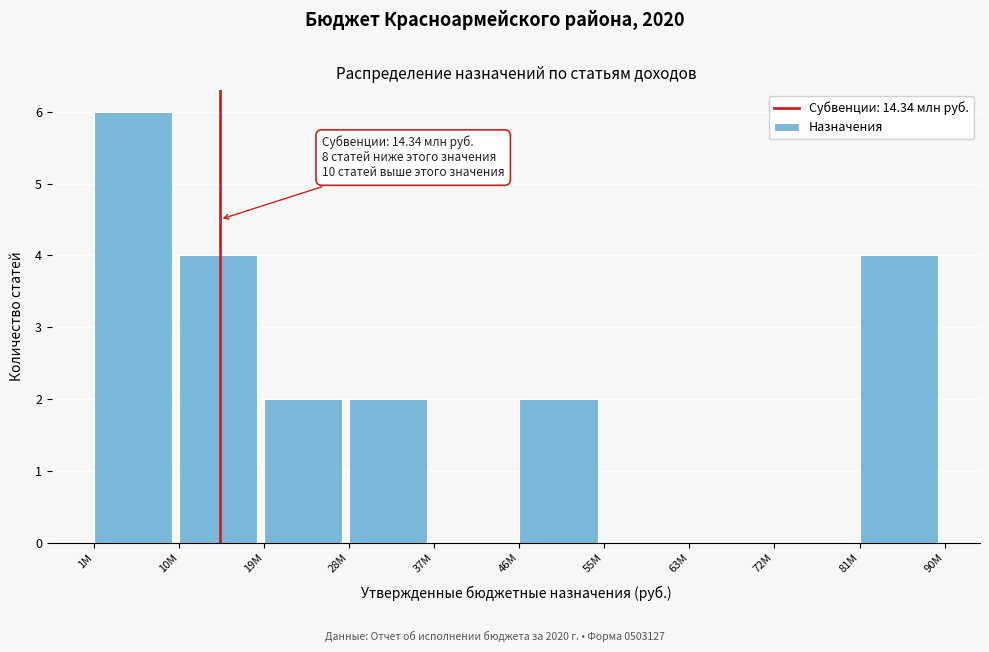

Reading left to right, transcribe all the data shown in this chart.

1M=6	10M=4	19M=2	28M=2	37M=0	46M=2	55M=0	63M=0	72M=0	81M=4